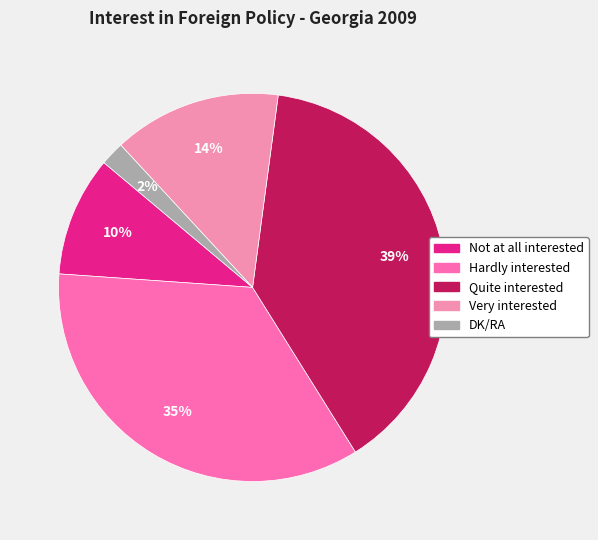

Does Quite interested represent more than half of the total?

No